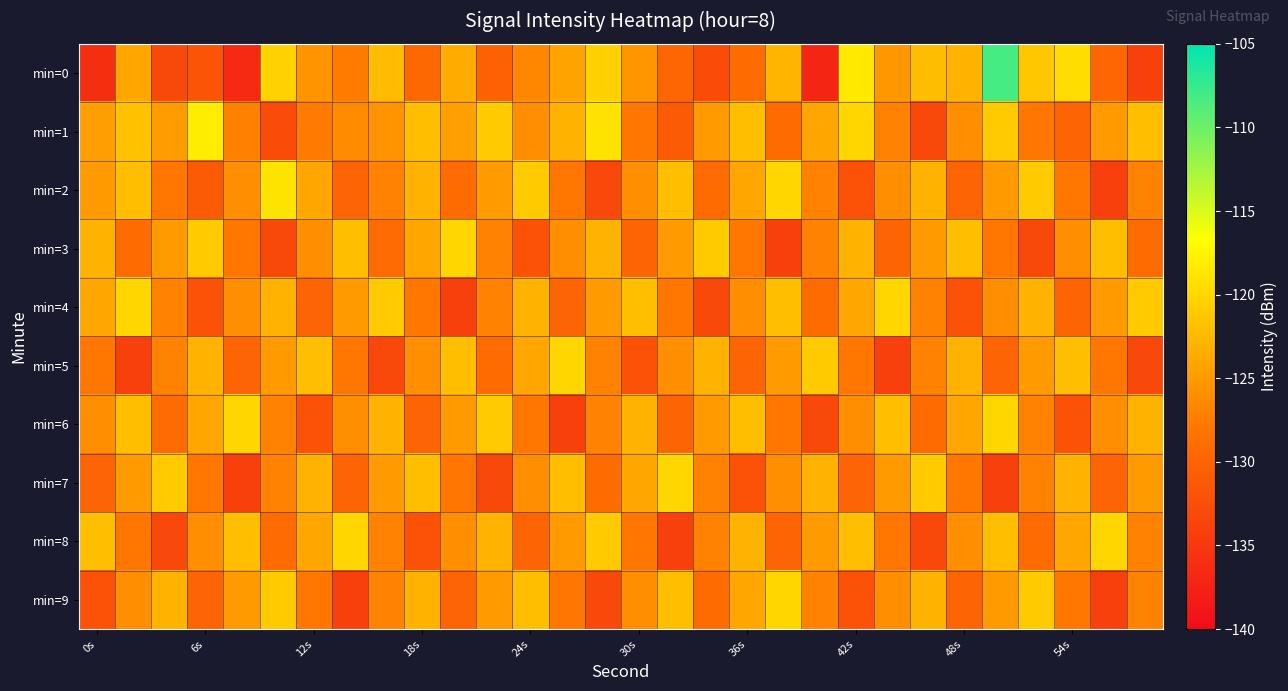

Which series has the widest spread of values?

min=0